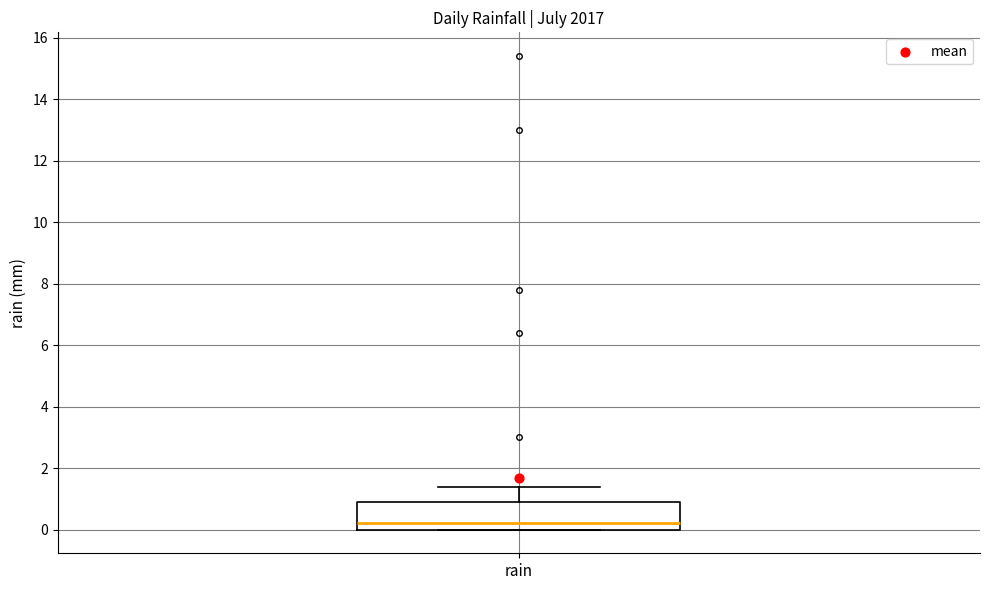

Read this box plot against the y-axis: the position of the median line, the range covered by the box, and the ends of both whiskers. The values are not printed on the chart, so give them approximately, as read against the axis.

median 0.2, box 0.0 to 1.0, whiskers 0.0 to 1.4